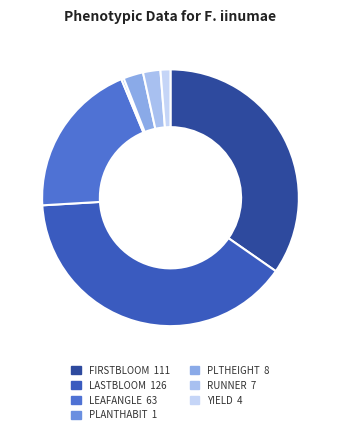

What is the smallest slice in the pie chart?

PLANTHABIT